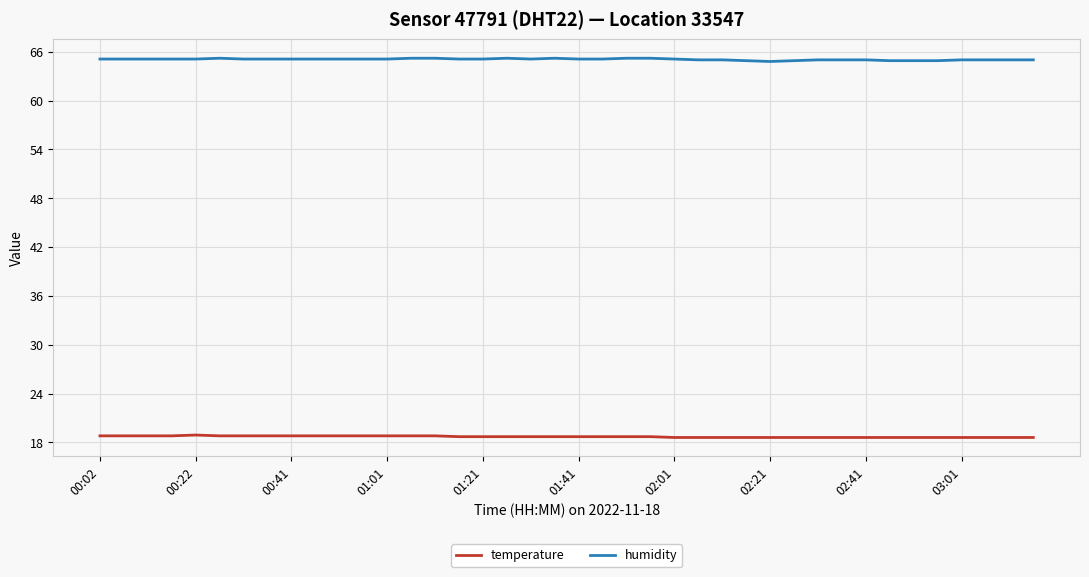

True or false: humidity and temperature cross at least once.

False